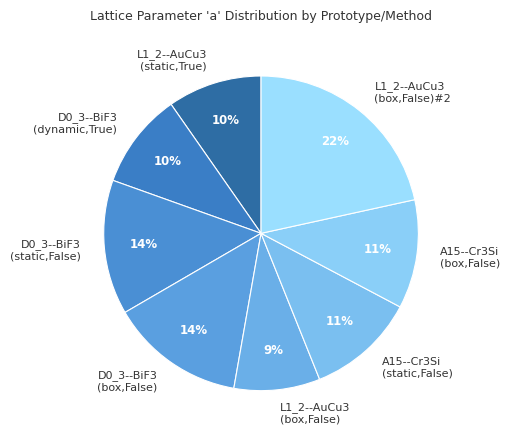

The A15--Cr3Si (static,False) slice represents 11% of the pie. True or false?

True